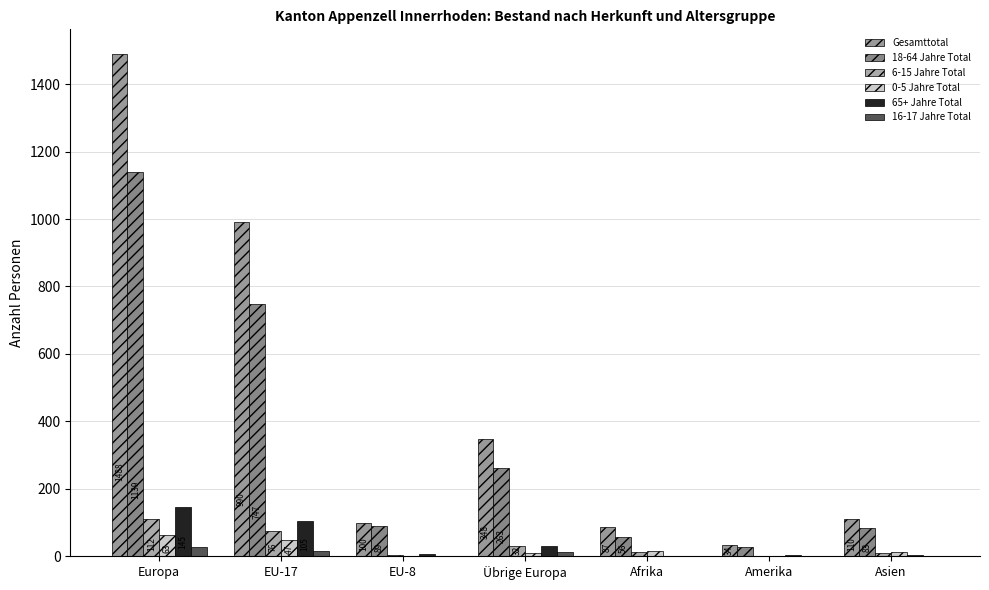

Reading right to left, transcribe all the data shown in this chart.

Gesamttotal: Asien=110	Amerika=34	Afrika=87	Übrige Europa=348	EU-8=100	EU-17=990	Europa=1488
18-64 Jahre Total: Asien=83	Amerika=28	Afrika=56	Übrige Europa=263	EU-8=89	EU-17=747	Europa=1139
6-15 Jahre Total: Asien=10	Amerika=2	Afrika=13	Übrige Europa=32	EU-8=3	EU-17=76	Europa=112
0-5 Jahre Total: Asien=12	Amerika=0	Afrika=16	Übrige Europa=10	EU-8=2	EU-17=47	Europa=63
65+ Jahre Total: Asien=4	Amerika=4	Afrika=0	Übrige Europa=30	EU-8=6	EU-17=105	Europa=145
16-17 Jahre Total: Asien=1	Amerika=0	Afrika=2	Übrige Europa=13	EU-8=0	EU-17=15	Europa=29